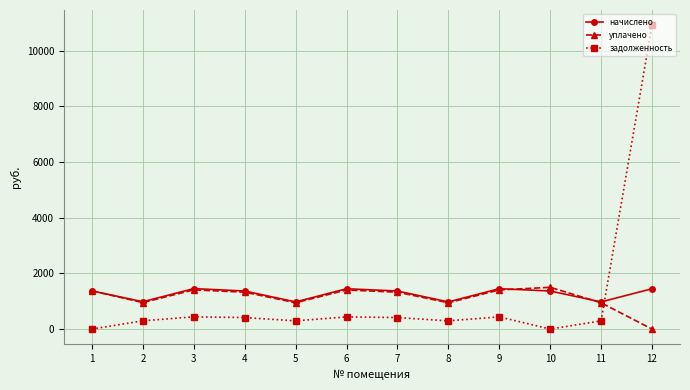

True or false: начислено has a value of 982.1 at 2.

True